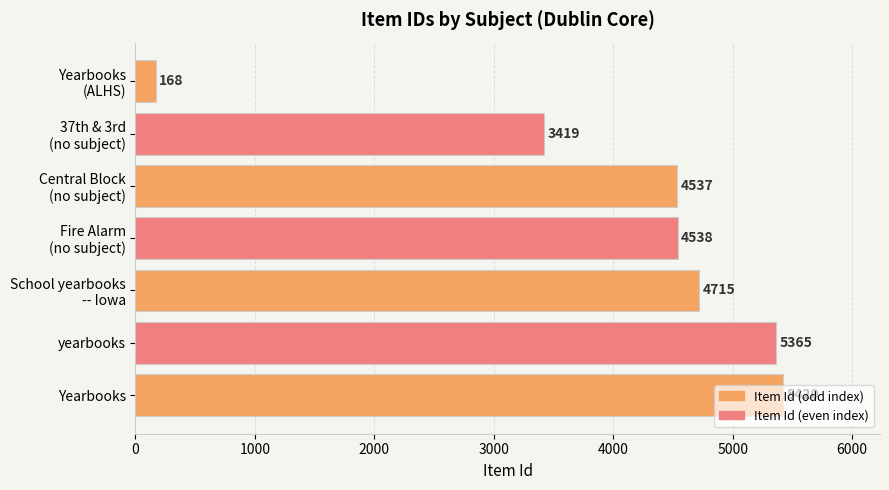

What is the difference between the maximum and minimum values?

5252